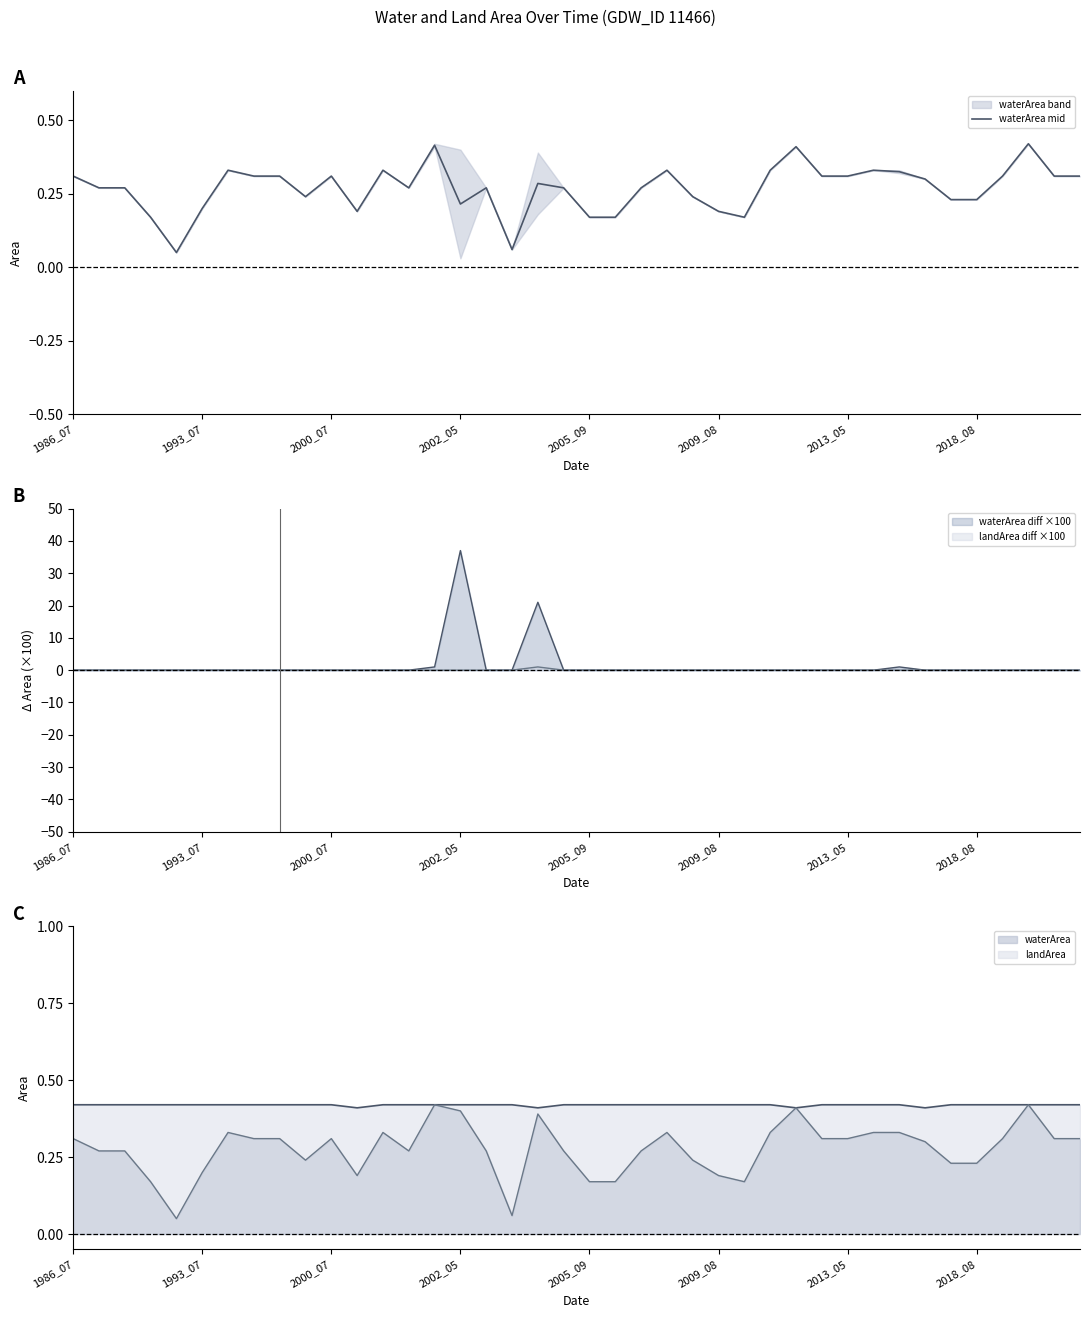

Count the values in the range 0 to 1.

40